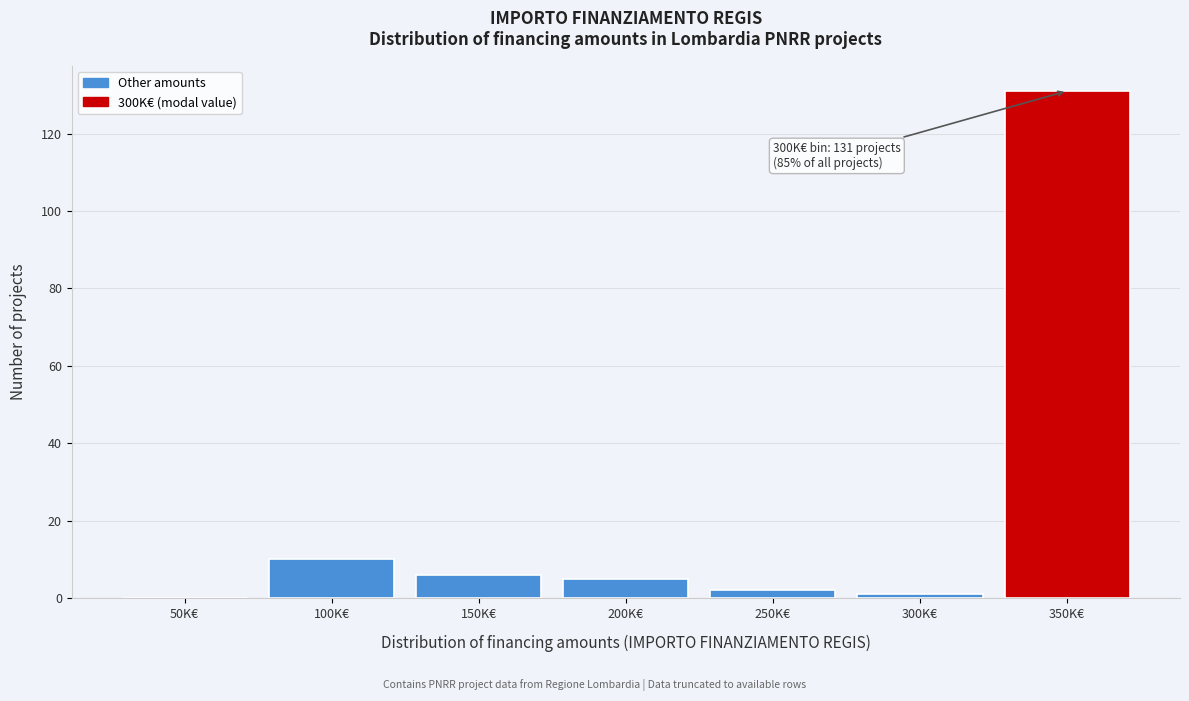

Reading right to left, extract all data points from this chart.

350K€=131	300K€=1	250K€=2	200K€=5	150K€=6	100K€=10	50K€=0